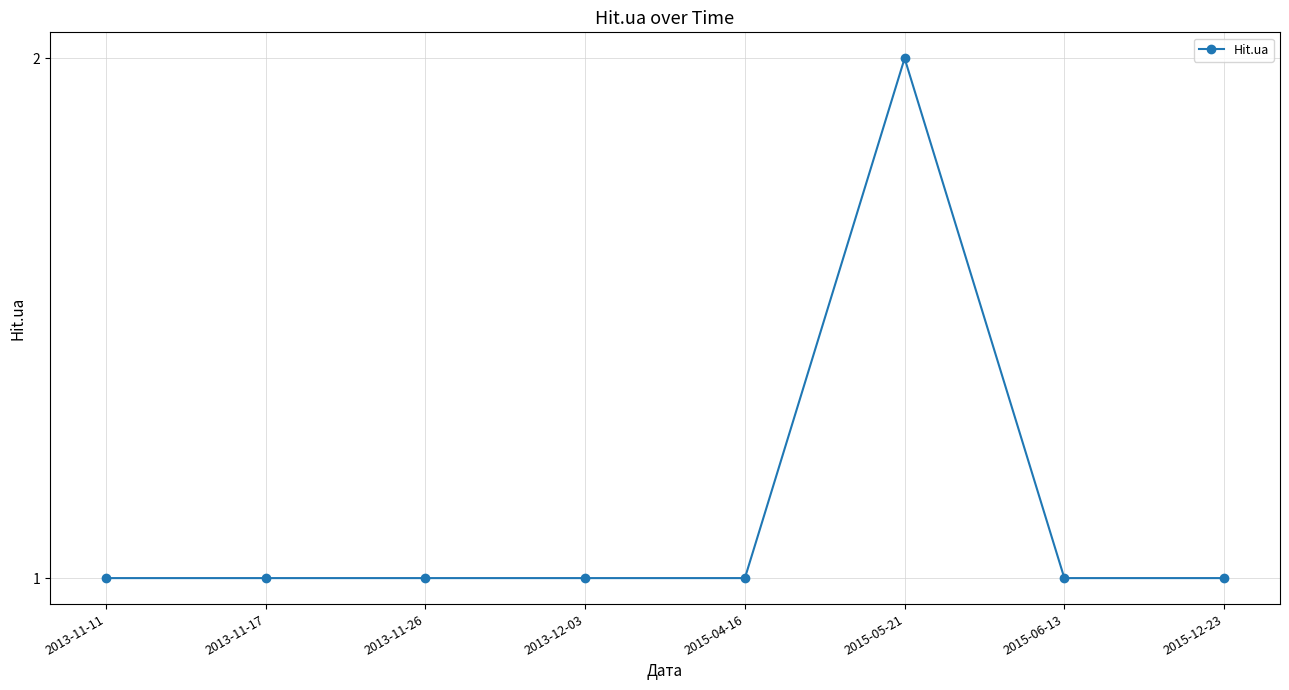

What is the approximate value at 2013-11-17?

1